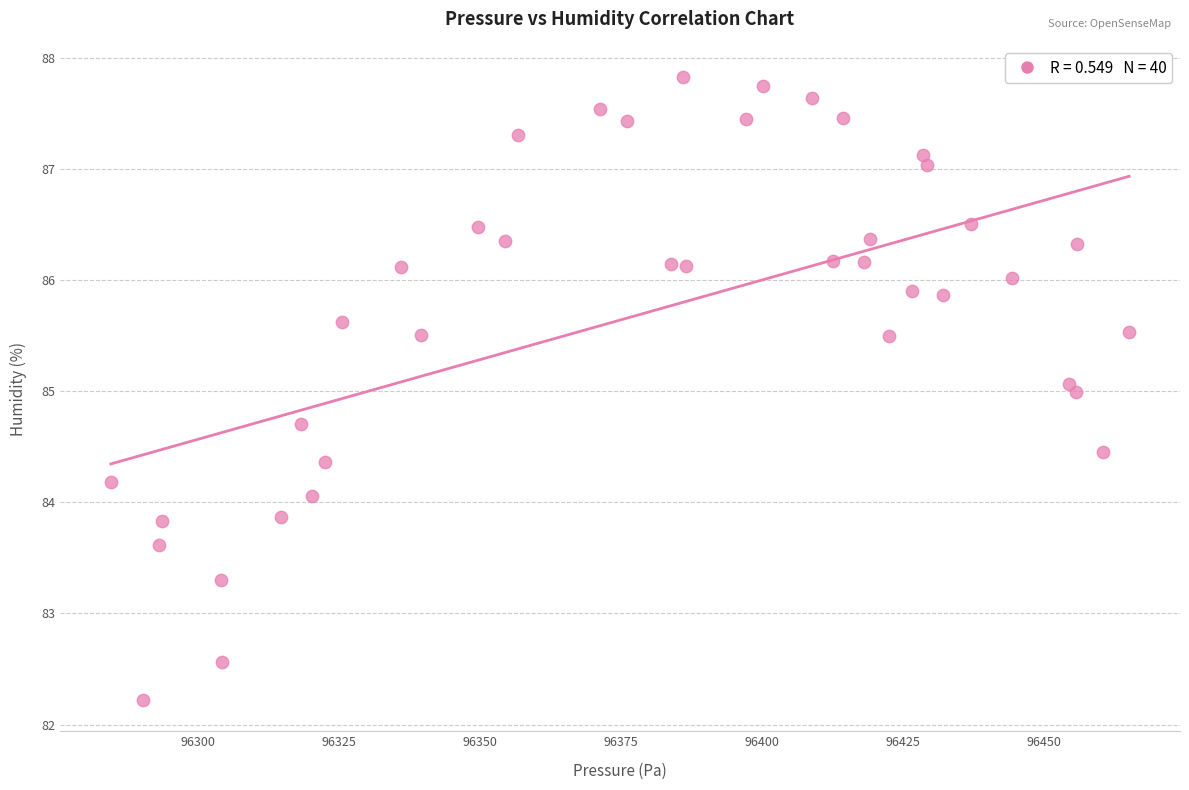

What is the range of Y values (max minus min)?

5.6